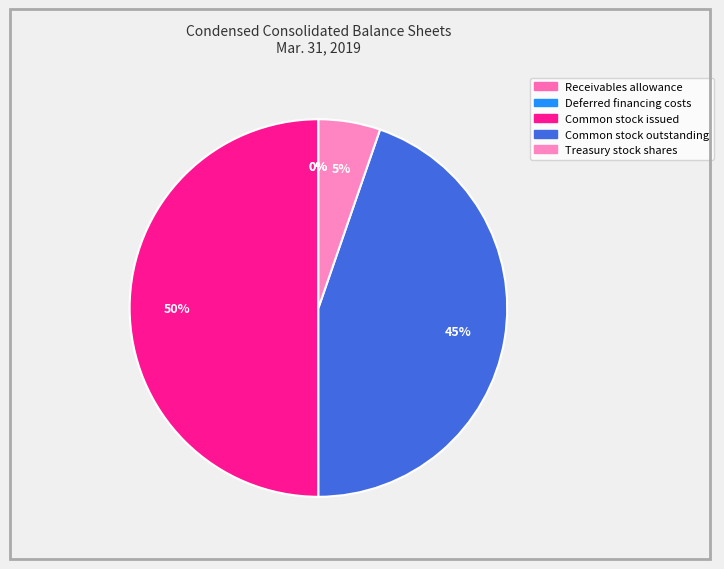

To the nearest percent, what is the difference between the largest and smallest slice percentages?

50%